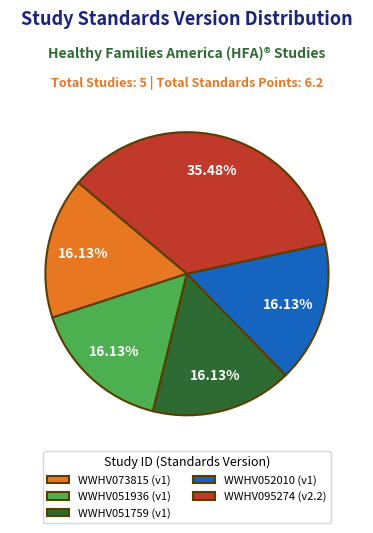

Approximately how many times larger is the value at WWHV095274 (v2.2) compared to WWHV073815 (v1)?

2.2